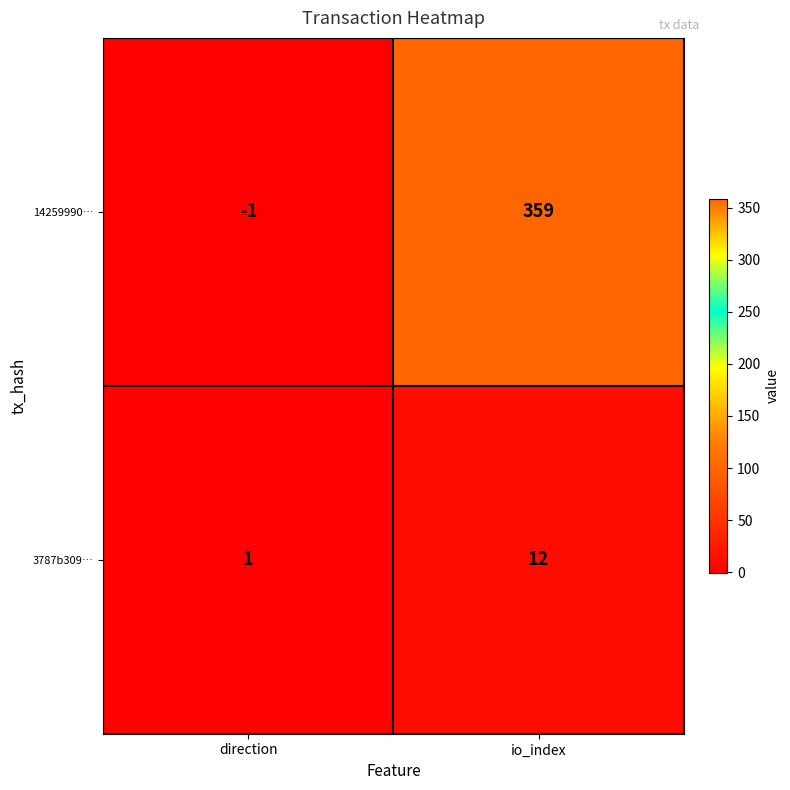

Rank the categories by 3787b309… value from highest to lowest.

io_index, direction